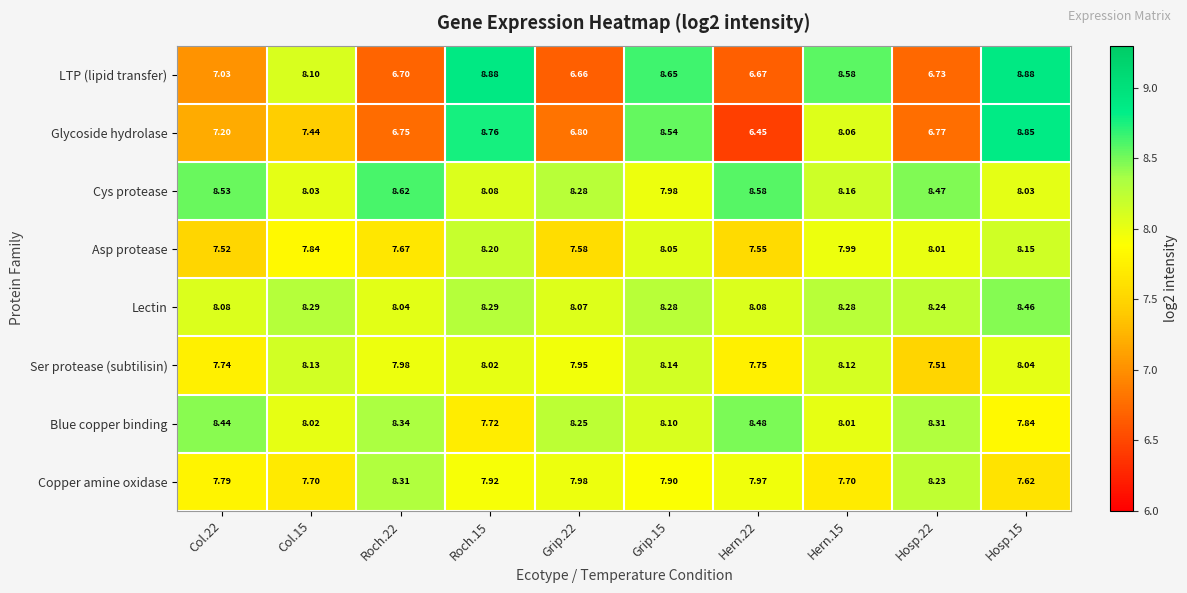

Is the value of Glycoside hydrolase at Hern.15 greater than the value of Lectin at Roch.15?

No